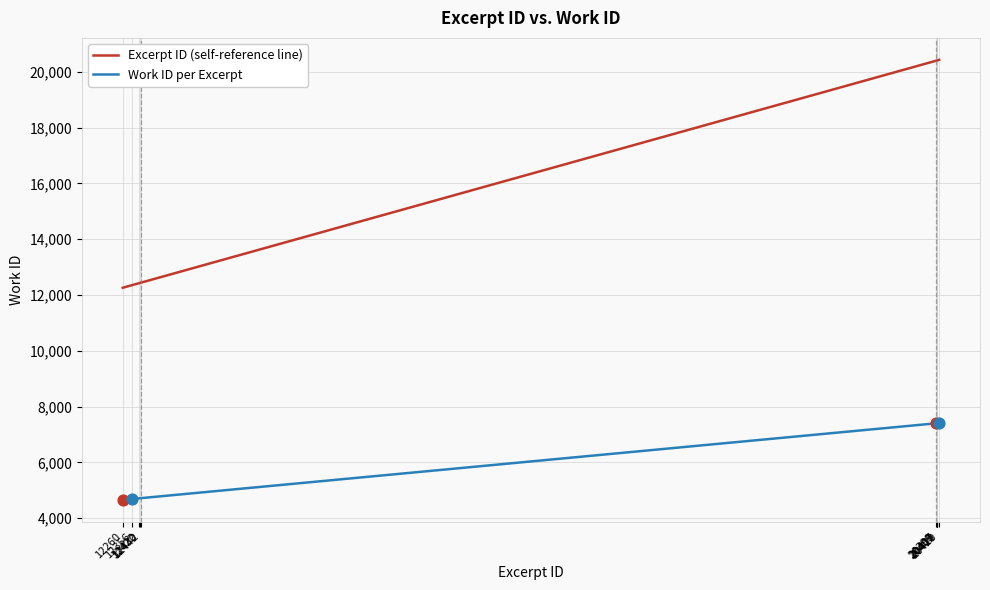

Which series has the largest range (max minus min)?

Excerpt ID (self-reference line)